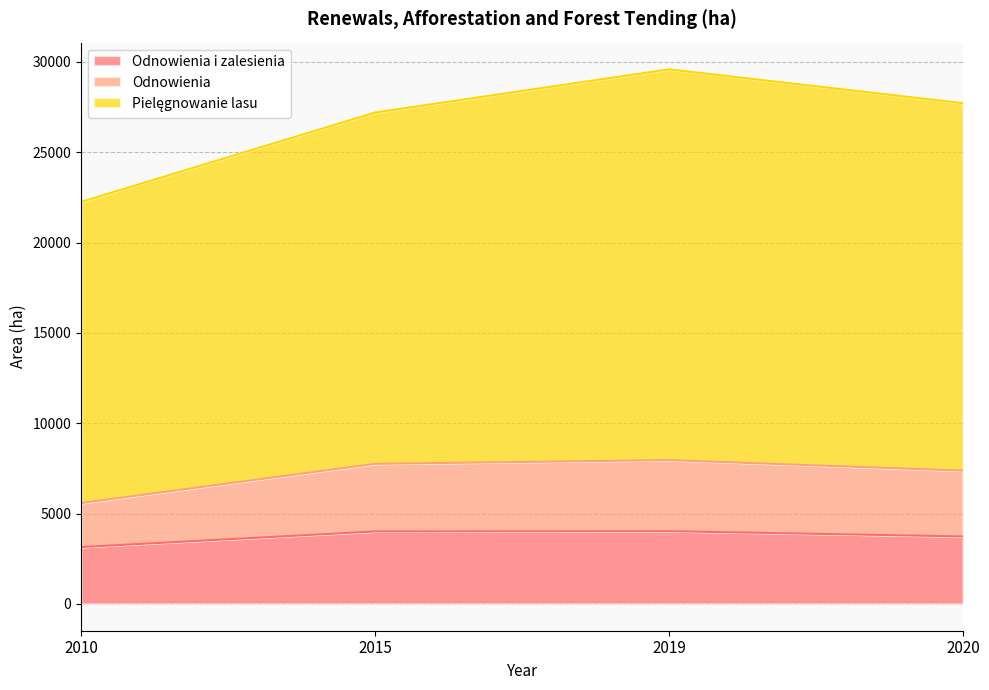

How many lines are shown in the chart?

3